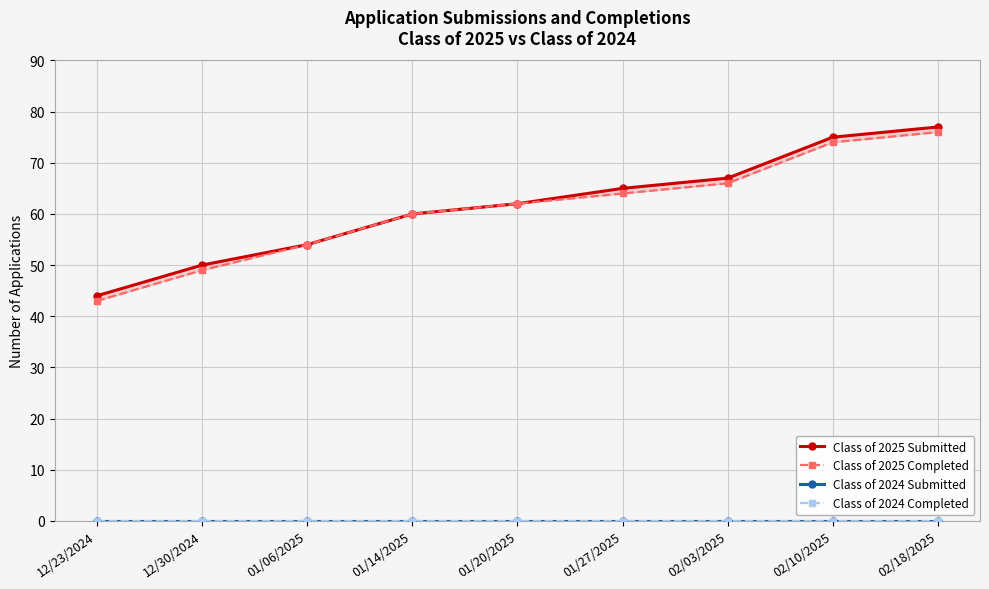

How many categories are shown in the chart?

9